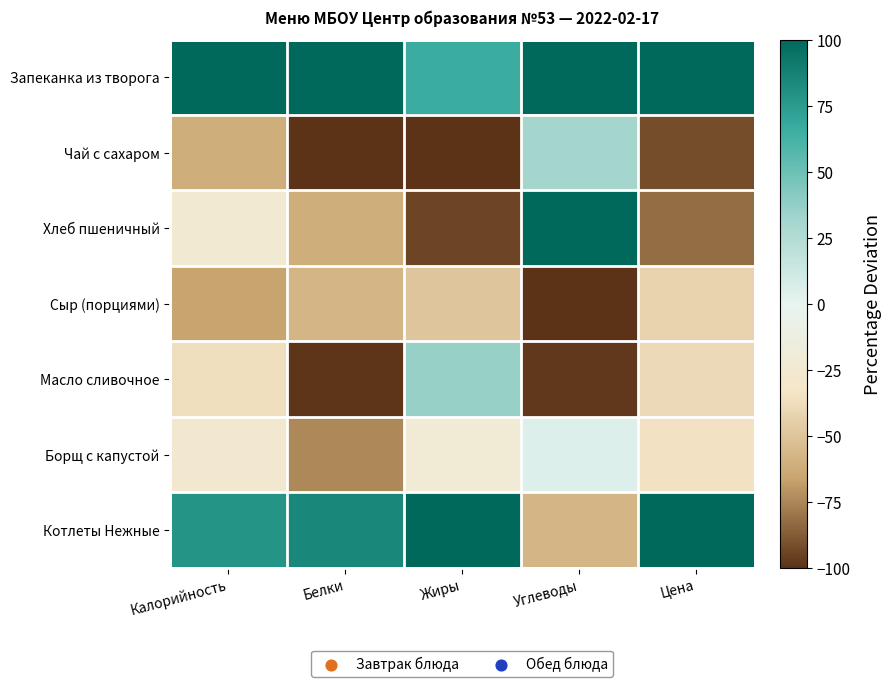

Reading right to left, transcribe all the data shown in this chart.

Запеканка из творога: Цена=165.9	Углеводы=104.4	Жиры=66.3	Белки=307.1	Калорийность=137.8
Чай с сахаром: Цена=-91.8	Углеводы=30.6	Жиры=-100.0	Белки=-100.0	Калорийность=-61.6
Хлеб пшеничный: Цена=-82.5	Углеводы=115.9	Жиры=-94.4	Белки=-61.0	Калорийность=-24.8
Сыр (порциями): Цена=-42.4	Углеводы=-100.0	Жиры=-50.0	Белки=-57.3	Калорийность=-66.3
Масло сливочное: Цена=-39.7	Углеводы=-98.3	Жиры=36.4	Белки=-98.7	Калорийность=-36.3
Борщ с капустой: Цена=-34.4	Углеводы=5.0	Жиры=-23.2	Белки=-74.8	Калорийность=-27.1
Котлеты Нежные: Цена=124.8	Углеводы=-57.6	Жиры=164.9	Белки=84.6	Калорийность=78.3